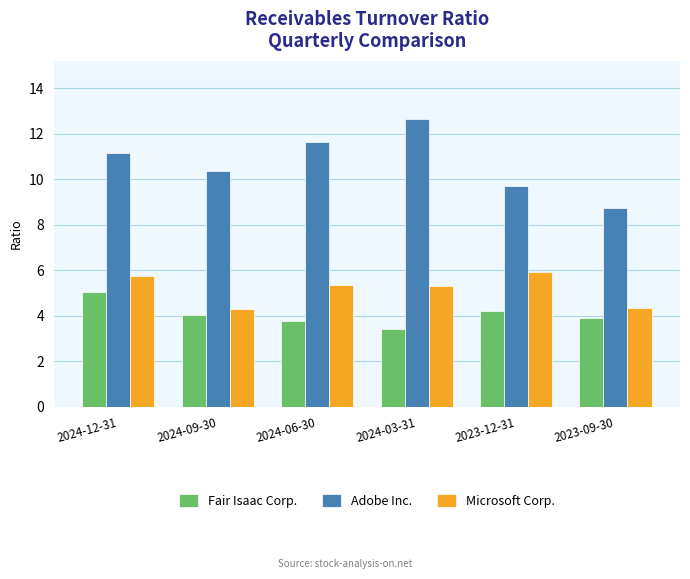

Is it true that Fair Isaac Corp. equals 2.1 at 2024-09-30?

False